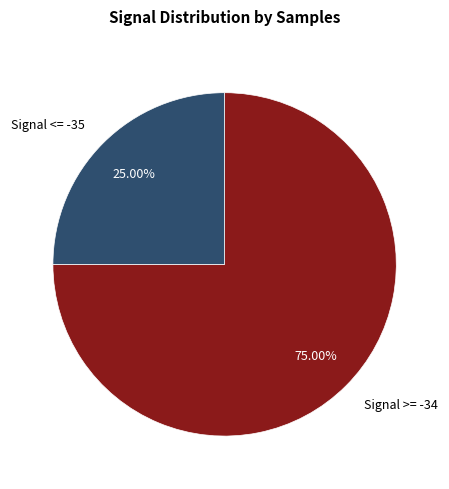

Which category has the biggest portion of the pie?

Signal >= -34